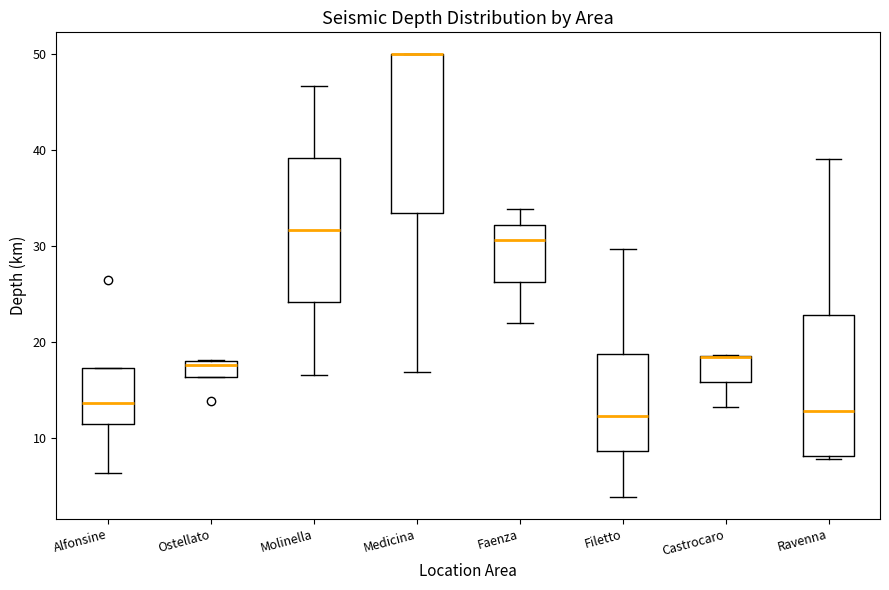

Reading left to right, read every box against the y-axis: the position of its median line, the range the box covers, and the ends of its whiskers. The values are not printed on the chart, so give them approximately, as read against the axis.

Alfonsine: median 14, box 11 to 17, whiskers 6 to 17
Ostellato: median 18 (just below the box's upper edge), box 16 to 18, whiskers 16 to 18
Molinella: median 32, box 24 to 39, whiskers 17 to 47
Medicina: median 50 (drawn on the box's upper edge), box 33 to 50, whiskers 17 to 50
Faenza: median 31, box 26 to 32, whiskers 22 to 34
Filetto: median 12, box 9 to 19, whiskers 4 to 30
Castrocaro: median 19 (drawn on the box's upper edge), box 16 to 19, whiskers 13 to 19
Ravenna: median 13, box 8 to 23, whiskers 8 (just below the box's lower edge) to 39